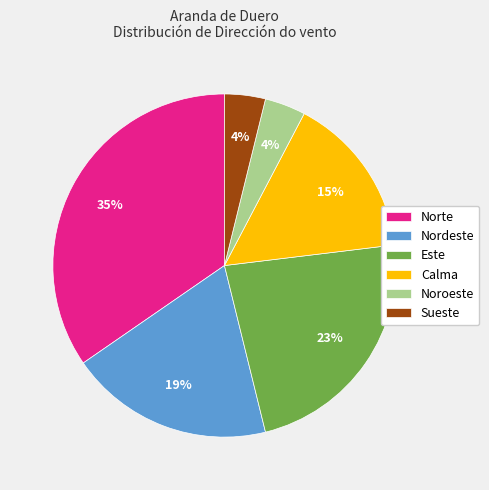

How many slices are in this pie chart?

6